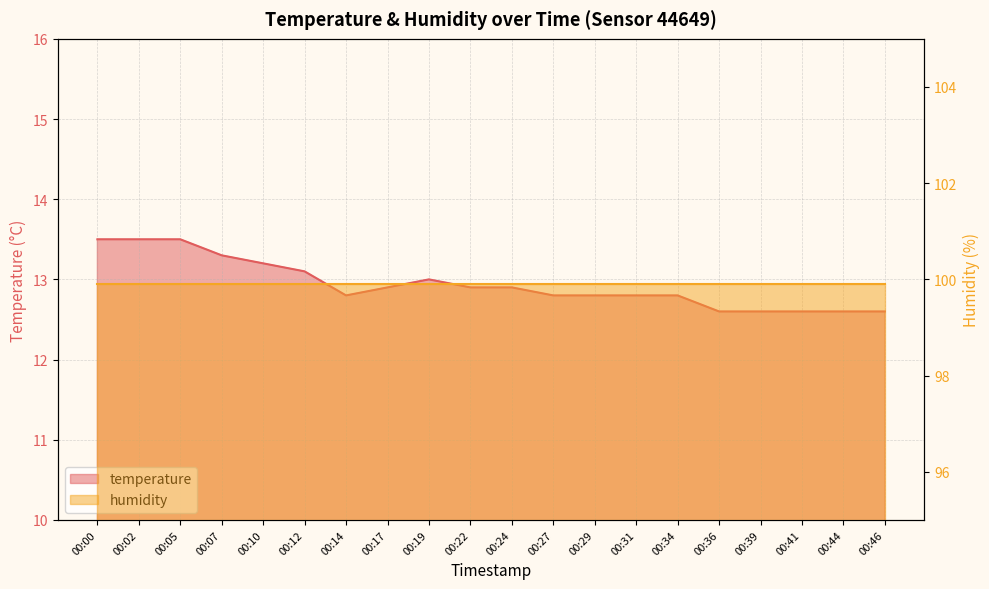

How many interior local peaks (higher than both neighbors) does the data have?

1